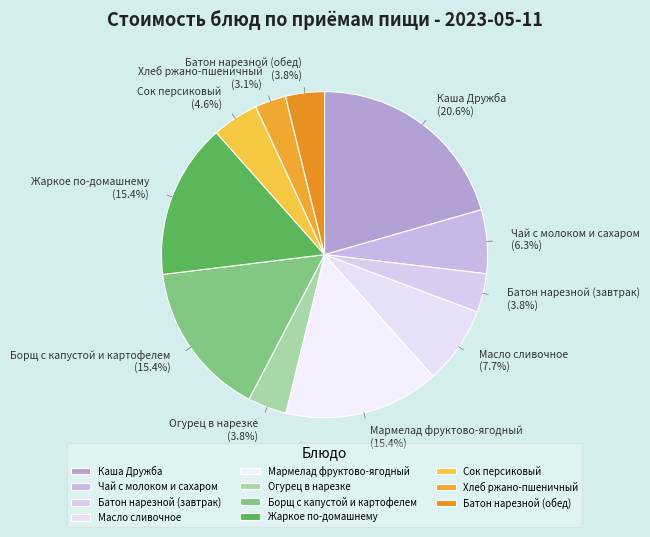

Combined, what portion of the pie is Жаркое по-домашнему and Масло сливочное?

23.1%